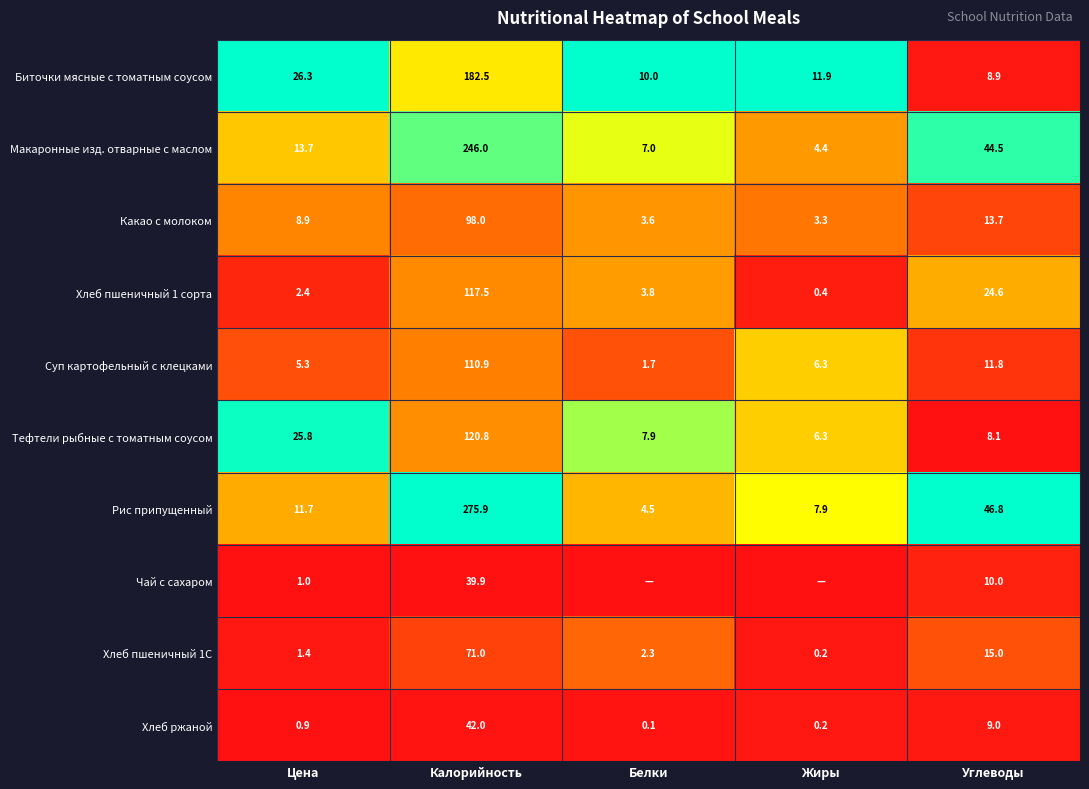

Rank the categories by Хлеб пшеничный 1С value from highest to lowest.

Калорийность, Углеводы, Белки, Цена, Жиры